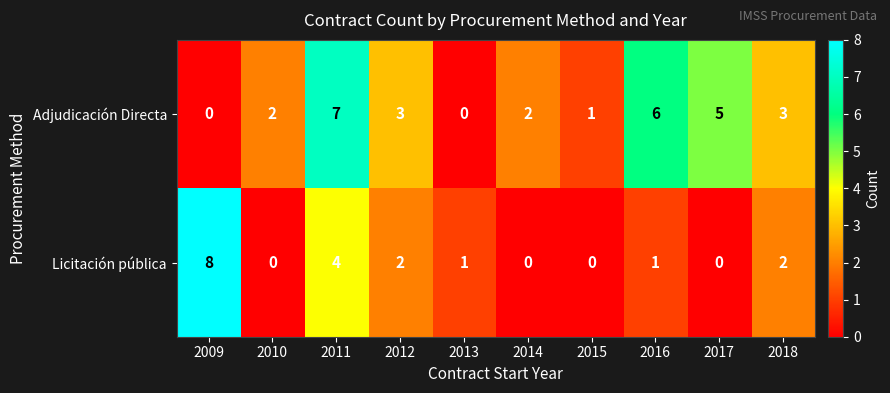

What is the difference between the second highest and minimum values in the Licitación pública series?

4